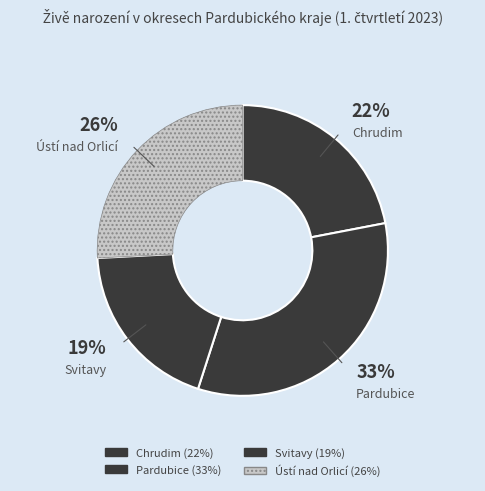

Rank the categories by value from highest to lowest.

Pardubice, Ústí nad Orlicí, Chrudim, Svitavy